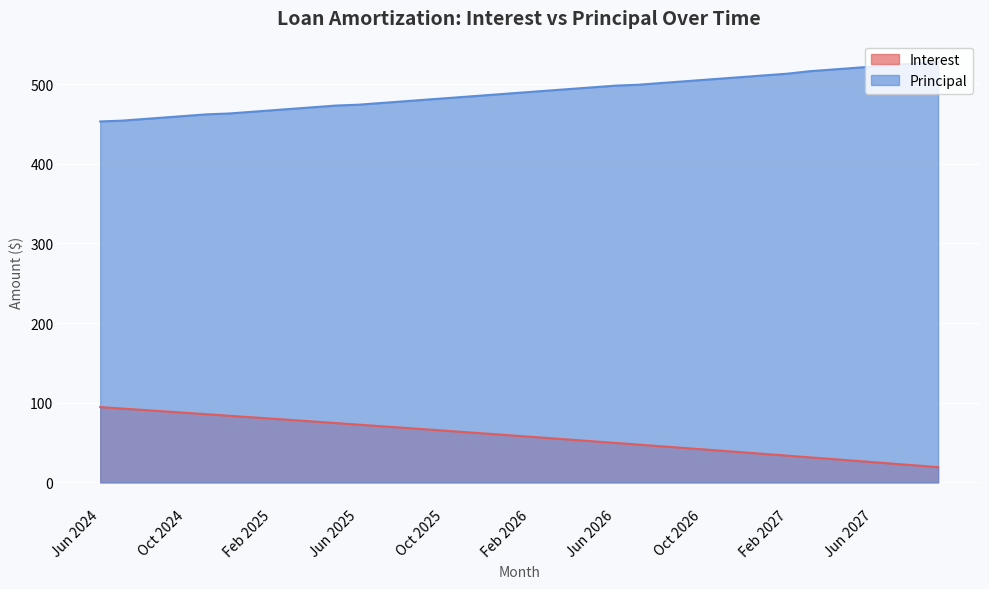

The value of Principal at Mar 2026 is 492.0. True or false?

True